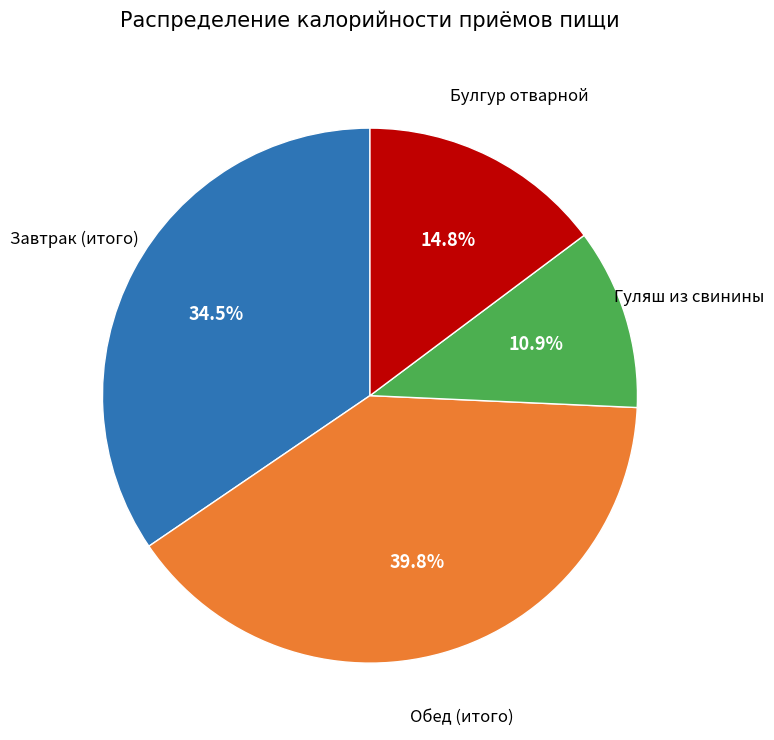

Is there any slice that represents more than half of the pie?

No